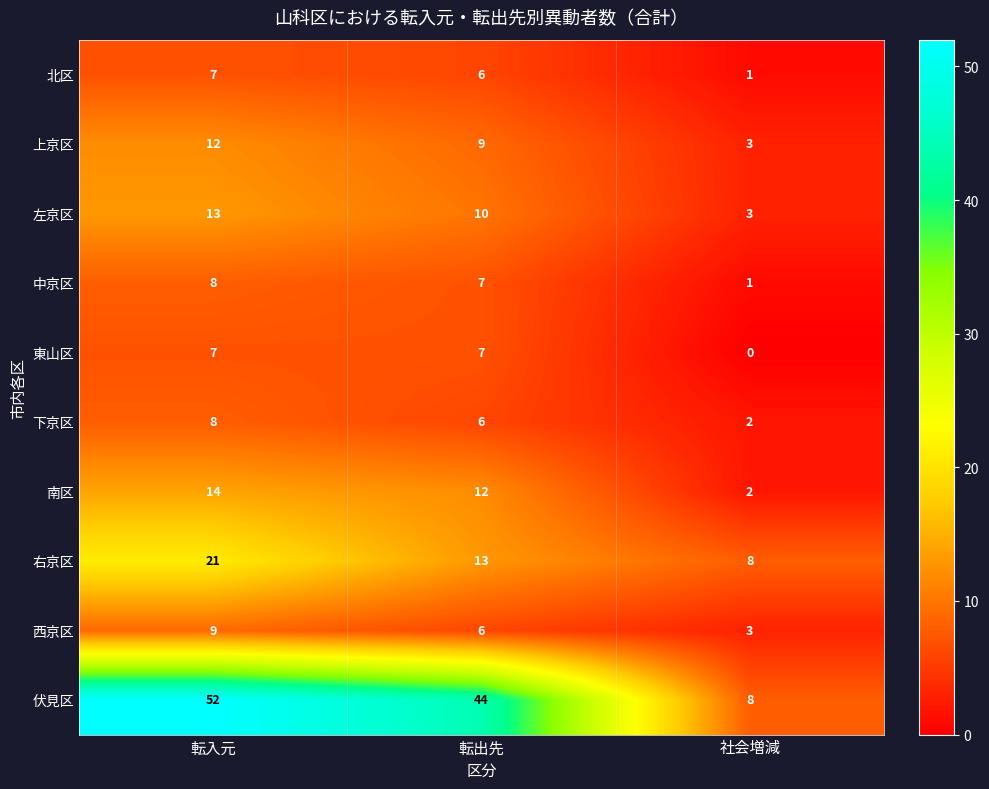

True or false: 南区 has a value of 12 at 転出先.

True